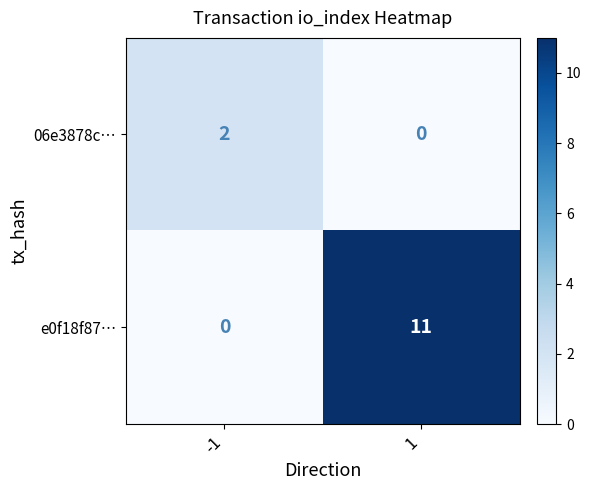

Which series changed the most between -1 and 1?

e0f18f87…